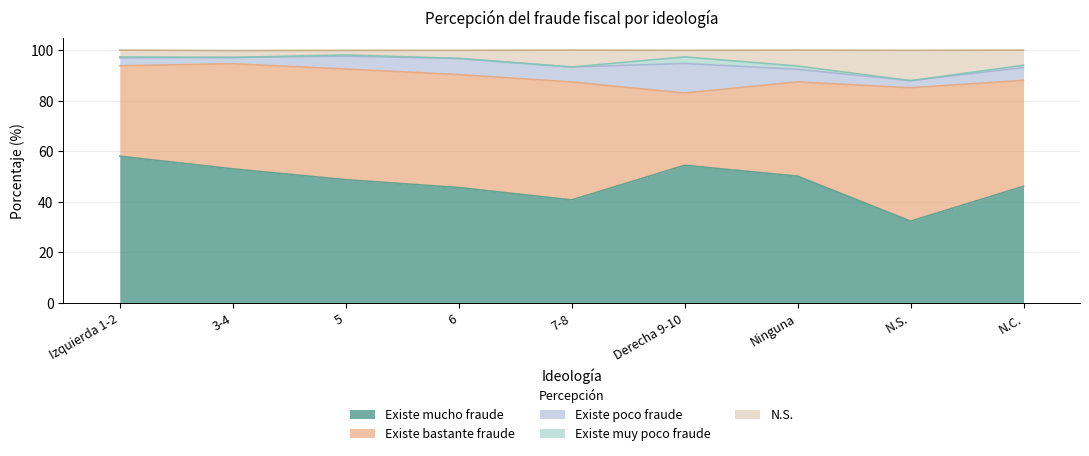

Between N.C. and 5, which is larger?

5